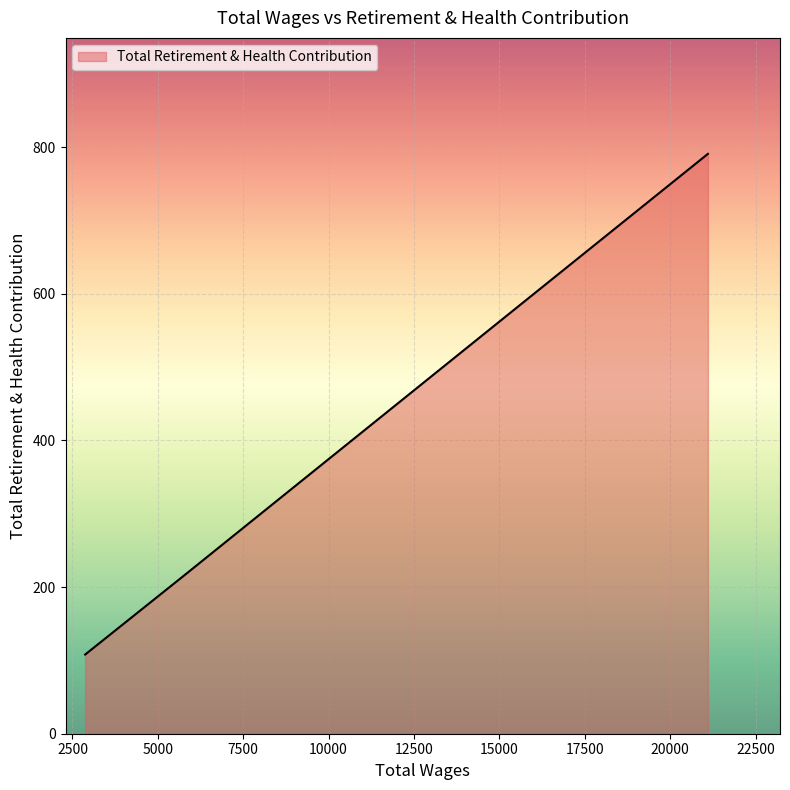

True or false: the data has more than 1 interior local peaks.

False